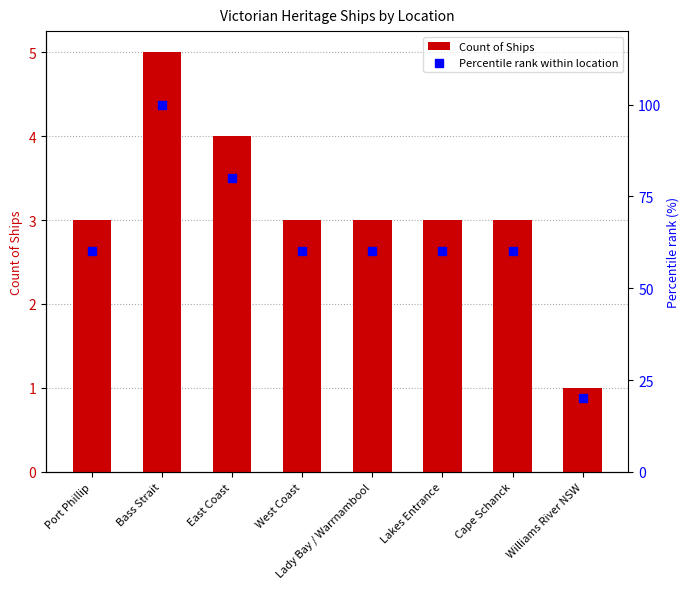

What is the total value across all series at Cape Schanck?

63